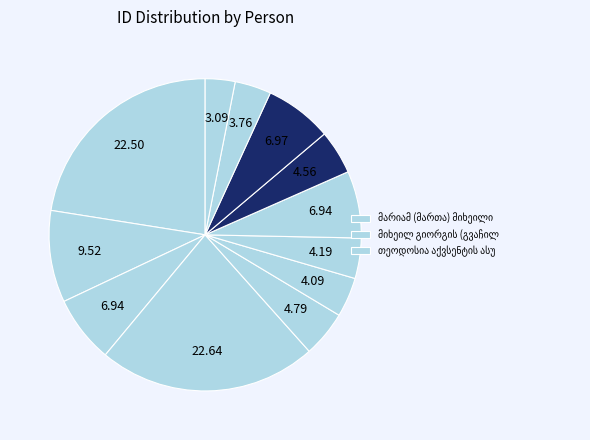

Is თეოდოსია დავითის ასული კობახიძე the majority of the pie?

No